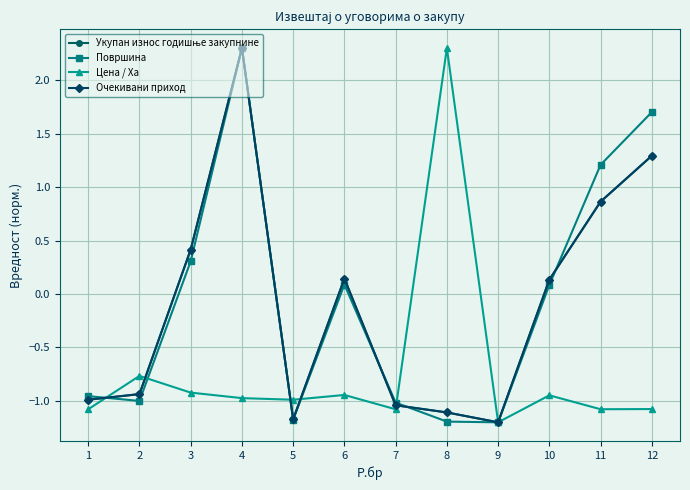

True or false: Цена / Ха has a value of -0.9 at 6.

True